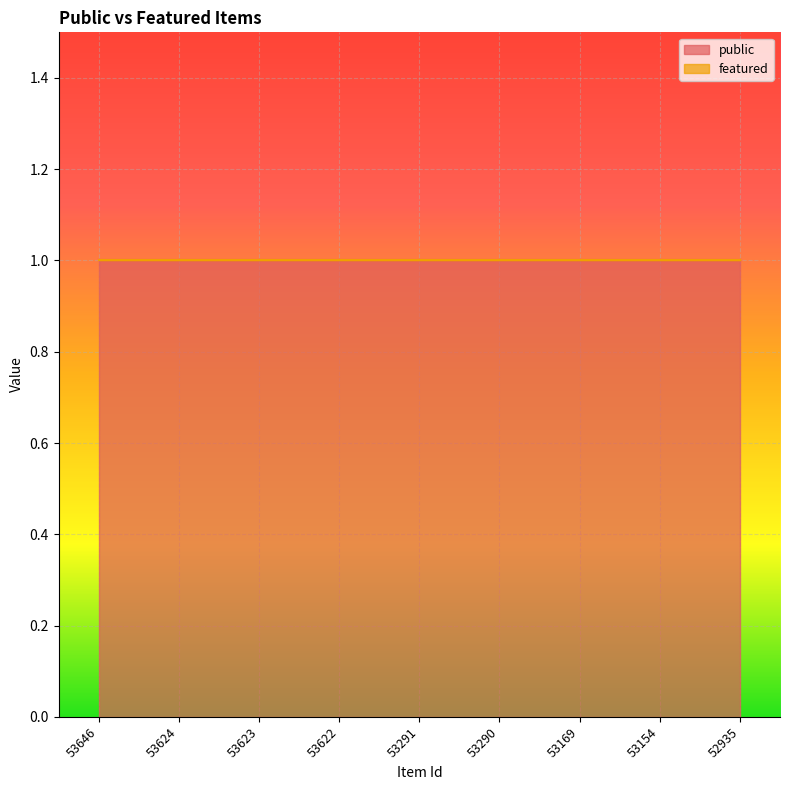

Reading right to left, list all the values displayed in this chart.

public: 1	1	1	1	1	1	1	1	1
featured: 0	0	0	0	0	0	0	0	0